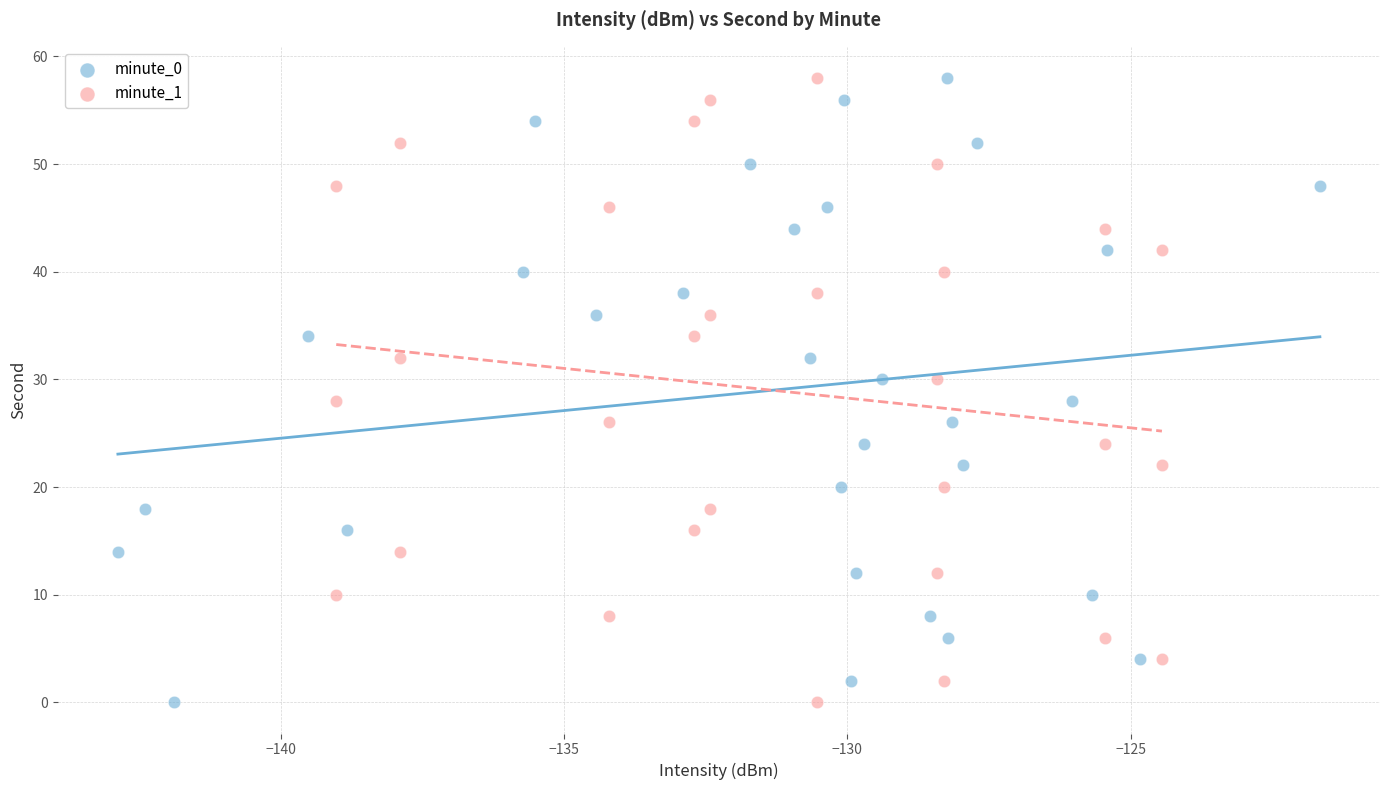

What are all the series names shown in the legend?

minute_0, minute_1